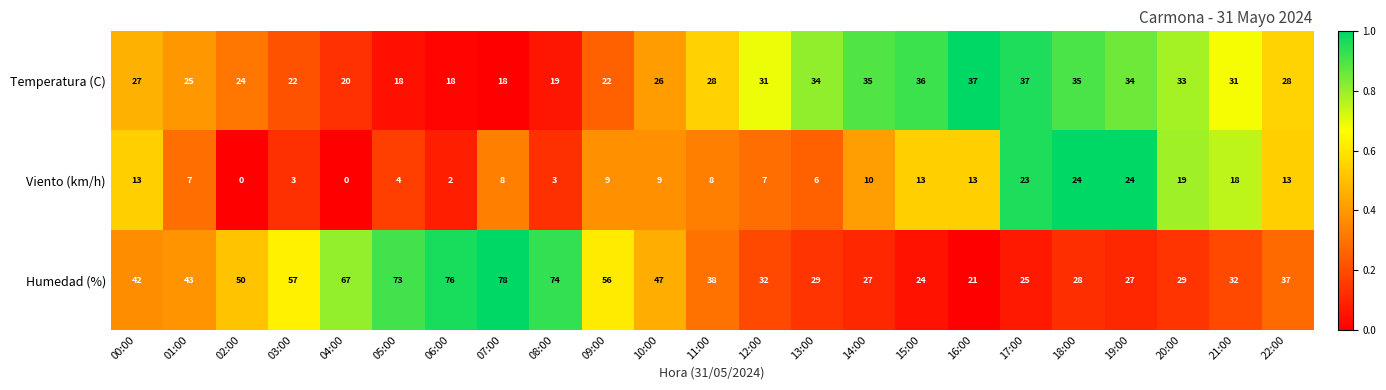

The value of Humedad (%) at 09:00 is 28. True or false?

False